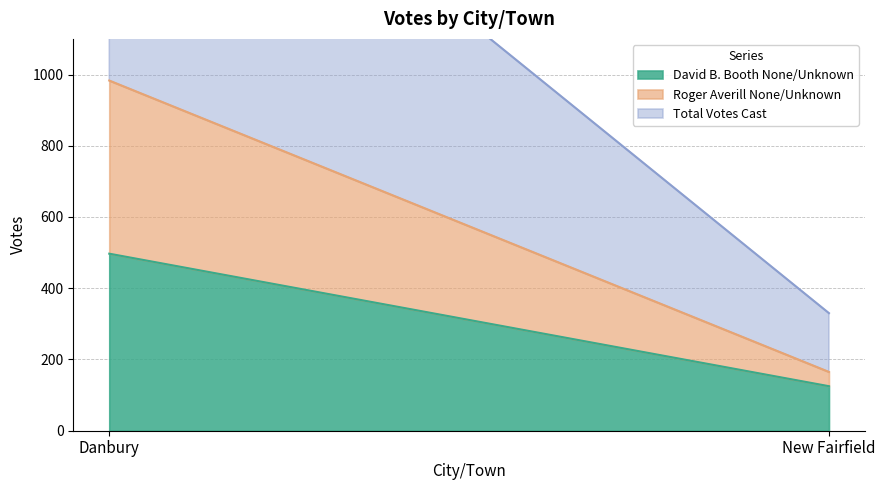

What is the label of the 1st point from the left?

Danbury